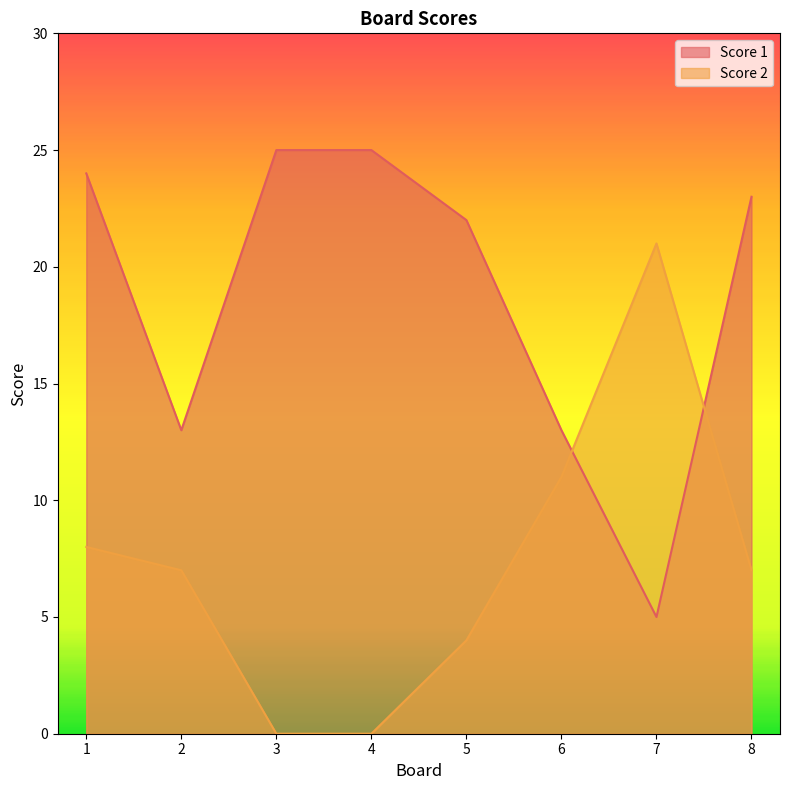

What is the sum of the Score 1 values at 2 and 1?

37